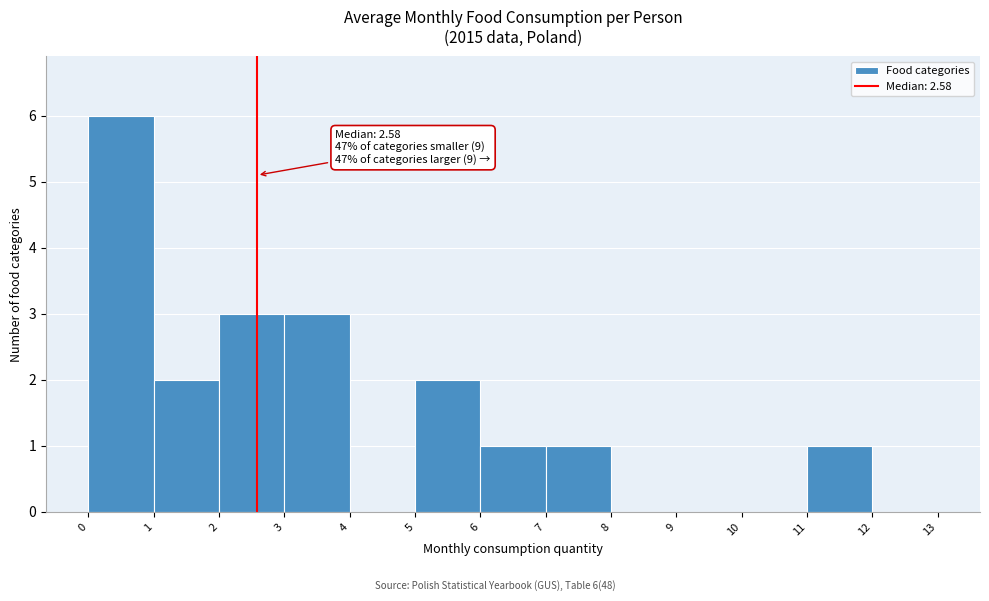

Over which range of the x-axis is the bar tallest?

0 to 1